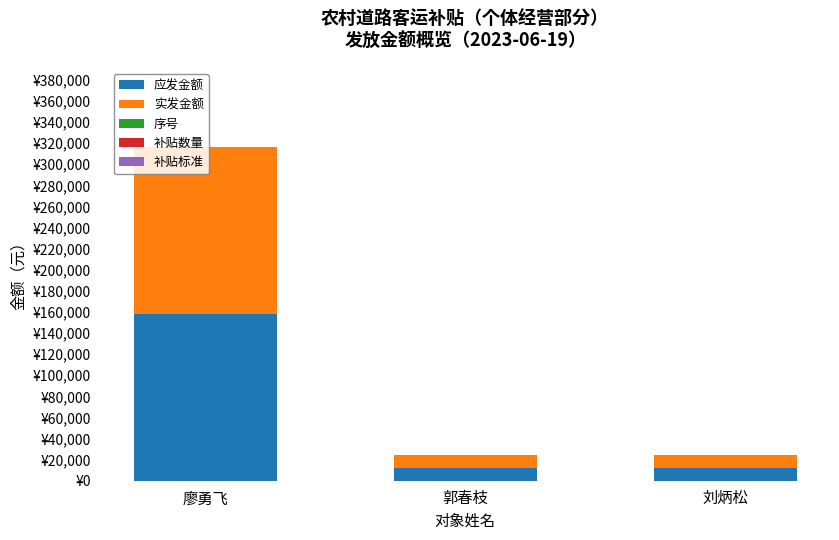

What is the total value across all series at 郭春枝?

24333.4